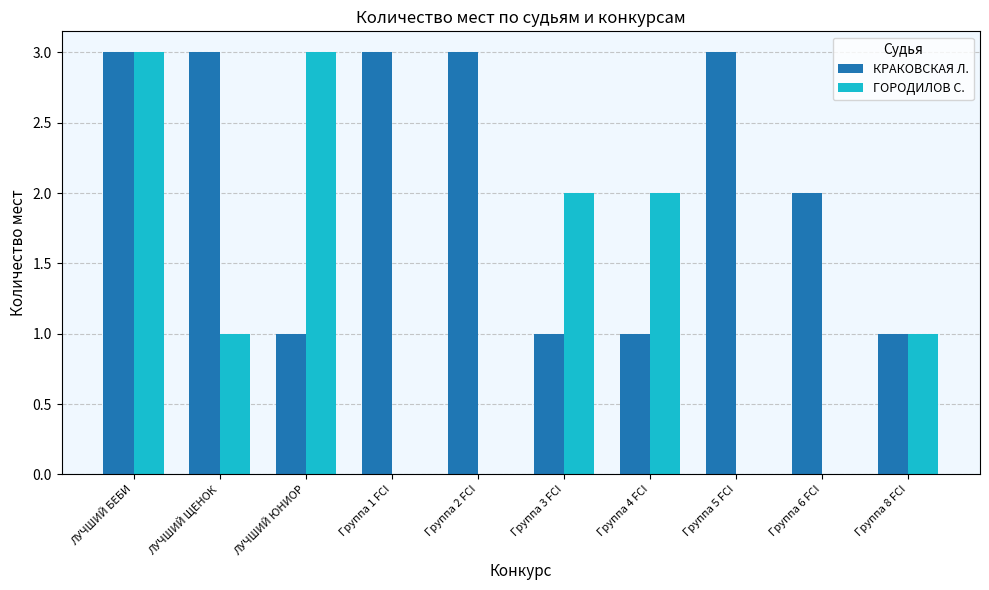

What is the maximum value shown in the chart?

3